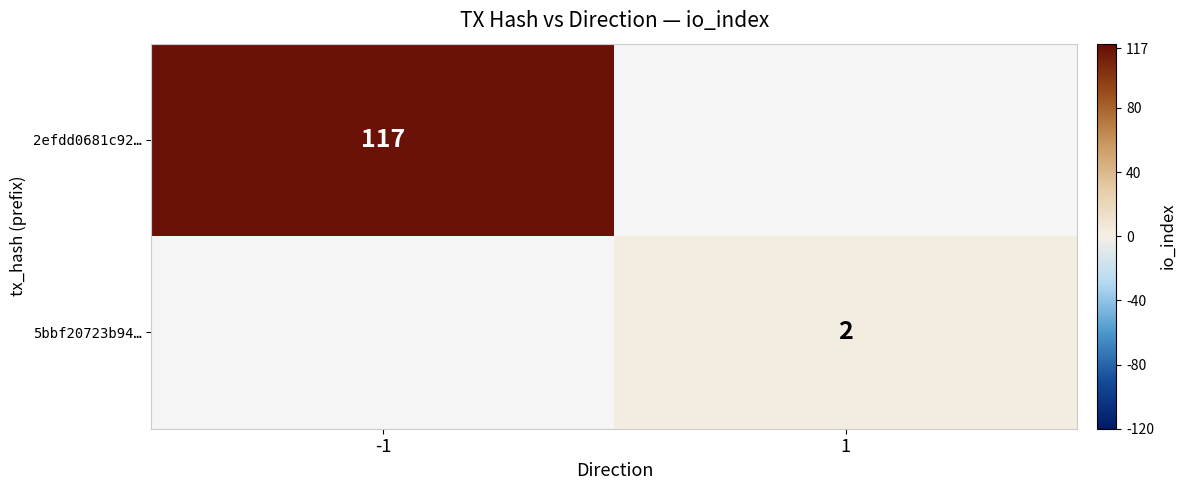

What is the greatest value displayed?

117.0